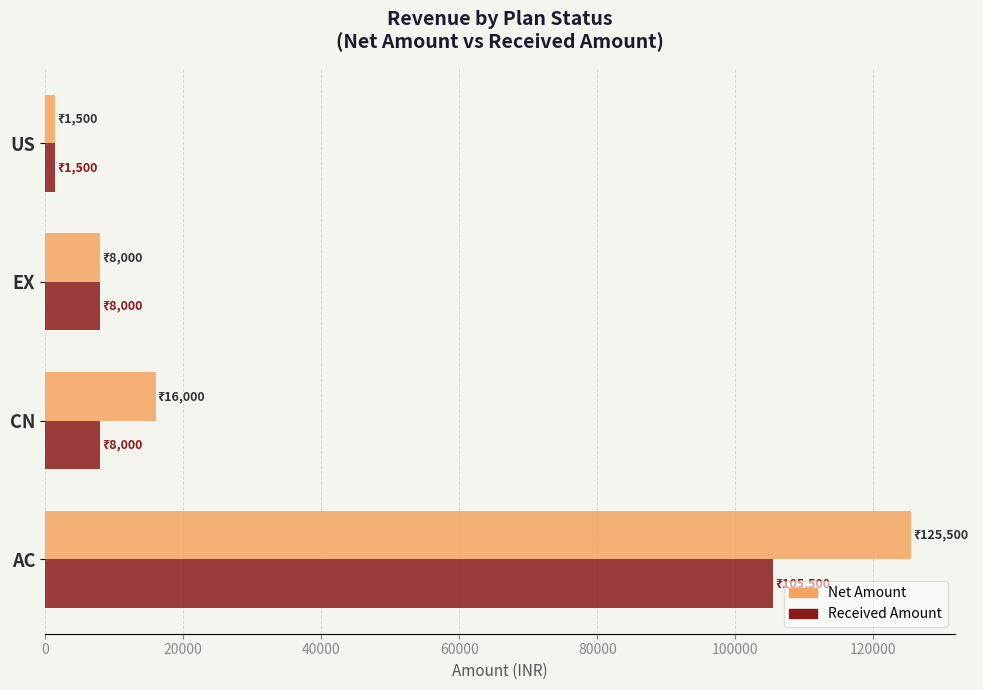

The value of Net Amount at AC is 45220. True or false?

False